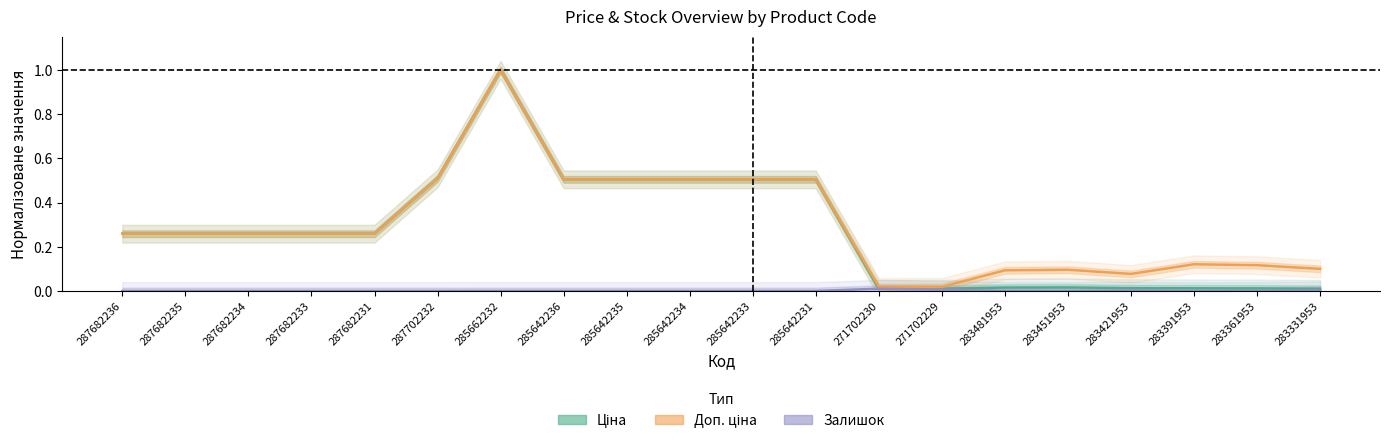

What is the label of the 14th point from the left?

271702229